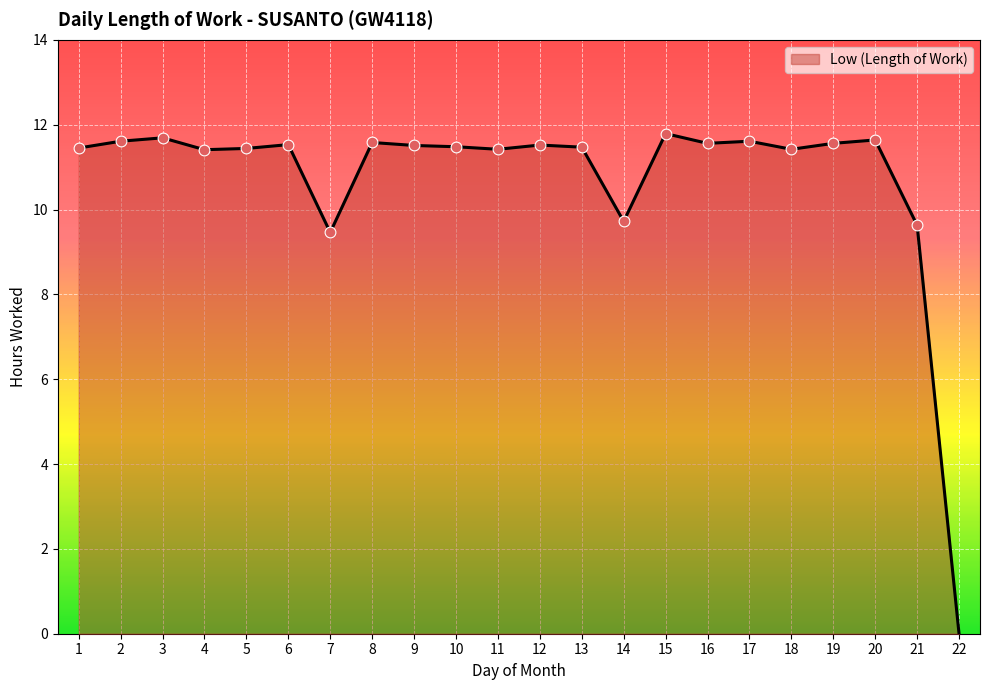

What is the ratio of the value at 7 to the value at 10?

0.8